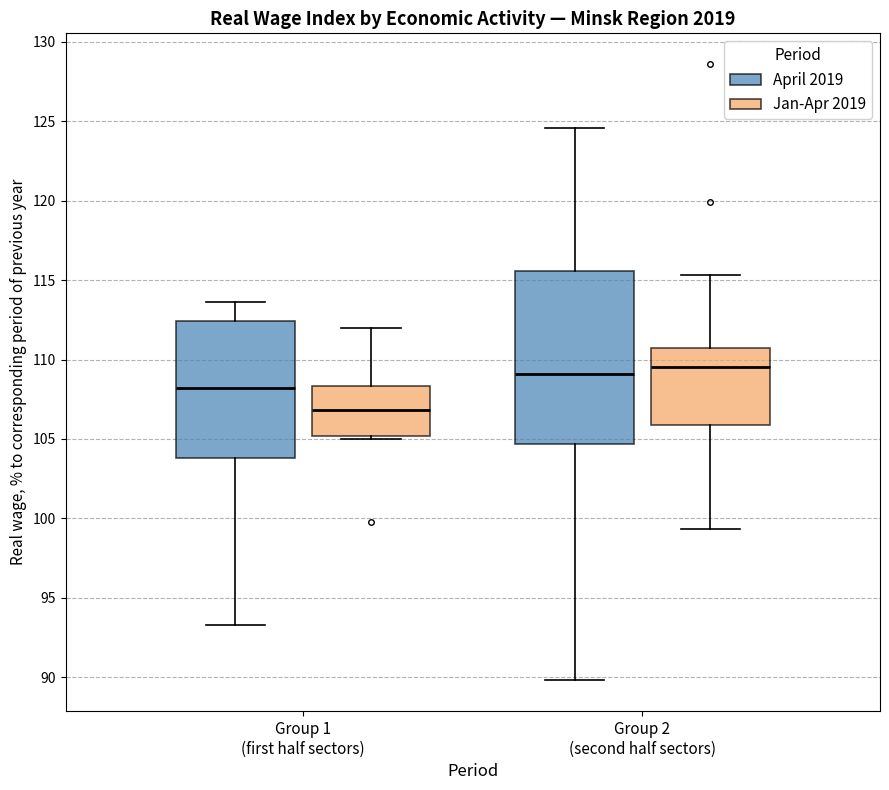

Reading left to right, transcribe this box plot: for each box, give where its median line is, the range the box spans, and where its two whiskers end, as read against the y-axis. The values are not printed on the chart, so give them approximately, as read against the axis.

Group 1 (first half sectors) (April 2019): median 108.0, box 104.0 to 112.5, whiskers 93.5 to 113.5
Group 1 (first half sectors) (Jan-Apr 2019): median 107.0, box 105.0 to 108.5, whiskers 105.0 (just below the box's lower edge) to 112.0
Group 2 (second half sectors) (April 2019): median 109.0, box 104.5 to 115.5, whiskers 90.0 to 124.5
Group 2 (second half sectors) (Jan-Apr 2019): median 109.5, box 106.0 to 110.5, whiskers 99.5 to 115.5